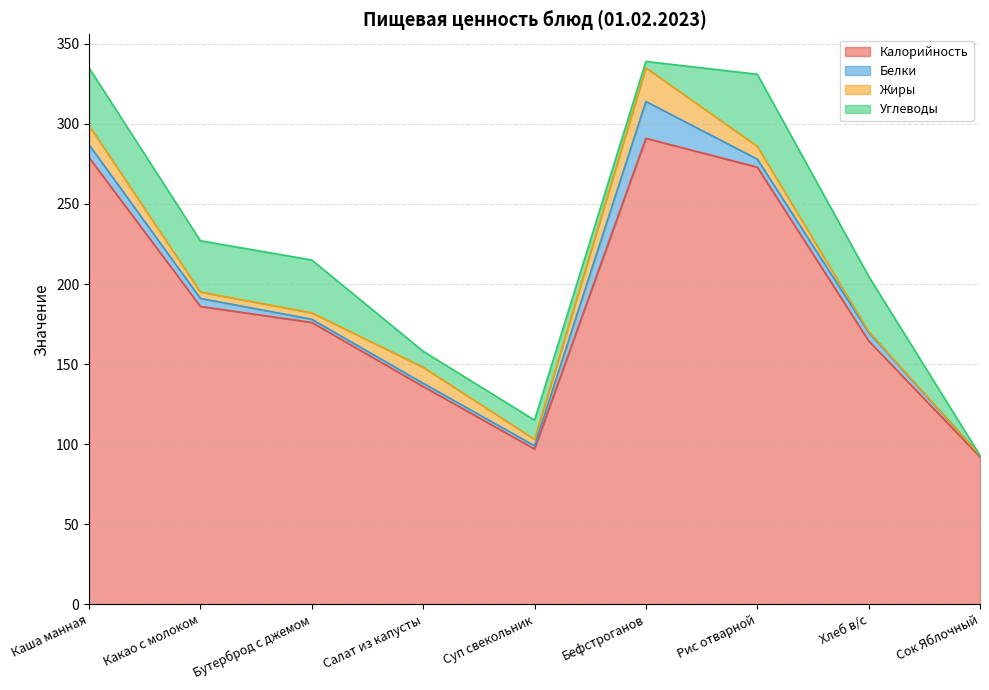

What is the spread (max minus min) of values at Каша манная?

271.0